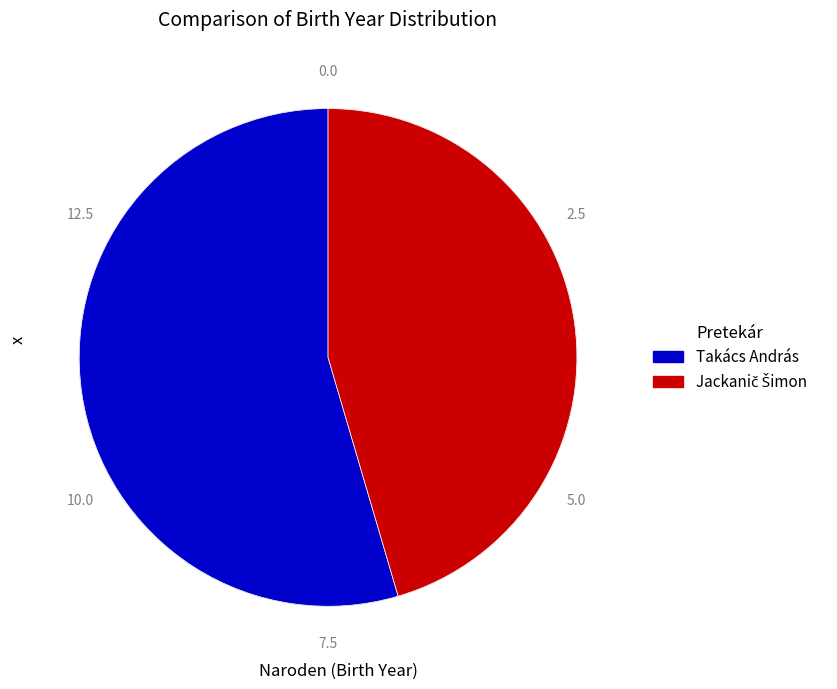

Is there any slice that represents more than half of the pie?

Yes